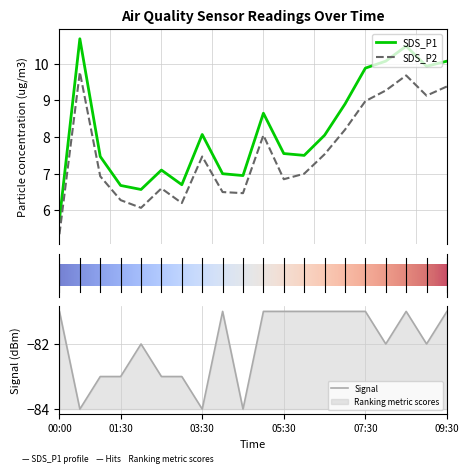

What are all the series names shown in the legend?

SDS_P1, SDS_P2, Signal